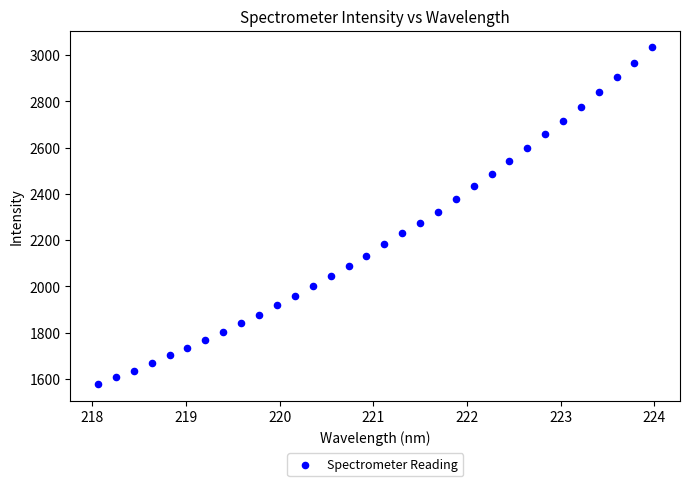

What is the range of X values (max minus min)?

5.9